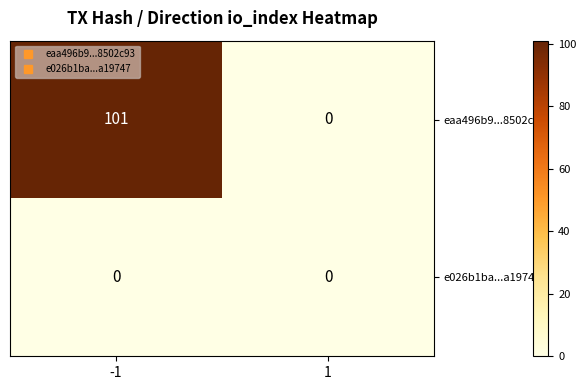

Reading left to right, transcribe all the data shown in this chart.

eaa496b9...8502c93: -1=101	1=0
e026b1ba...a19747: -1=0	1=0